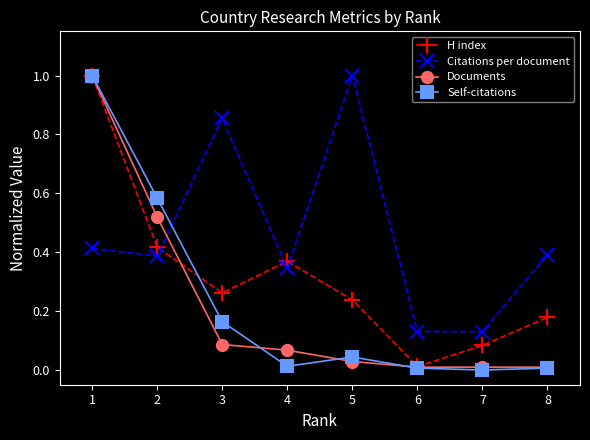

The value of Citations per document at 2 is 0.4. True or false?

True